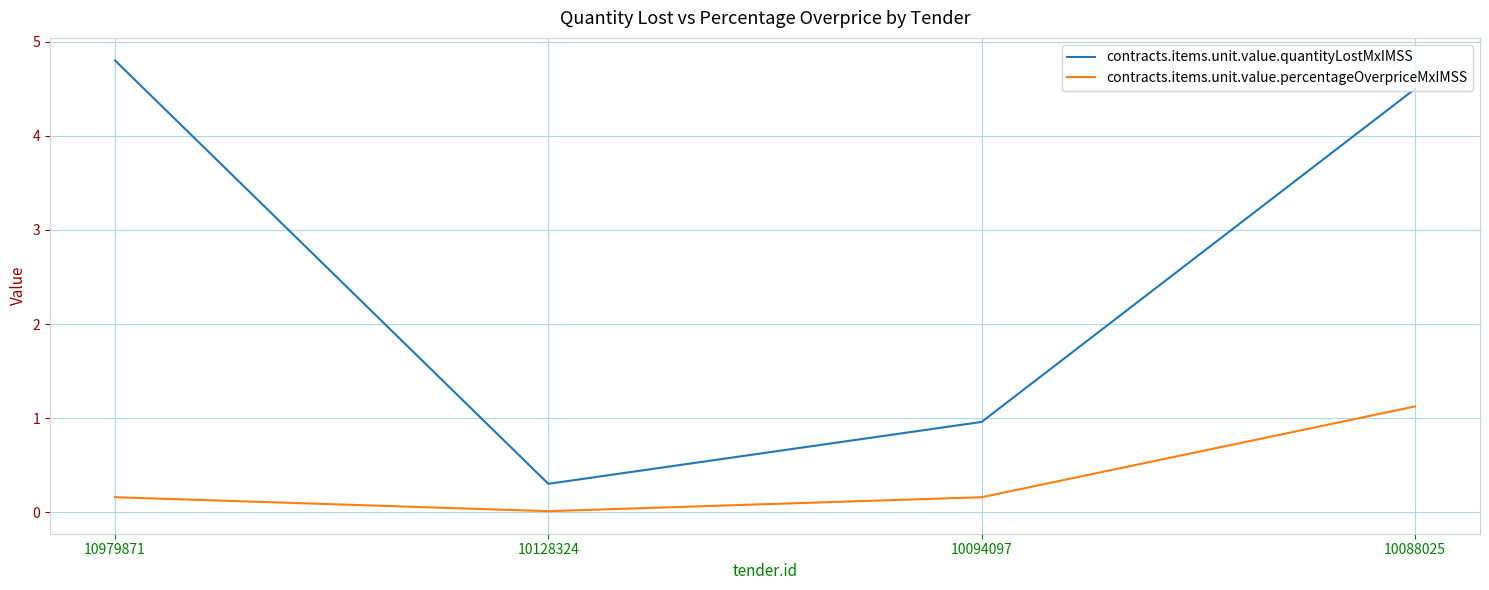

At which label does contracts.items.unit.value.percentageOverpriceMxIMSS reach its peak?

10088025